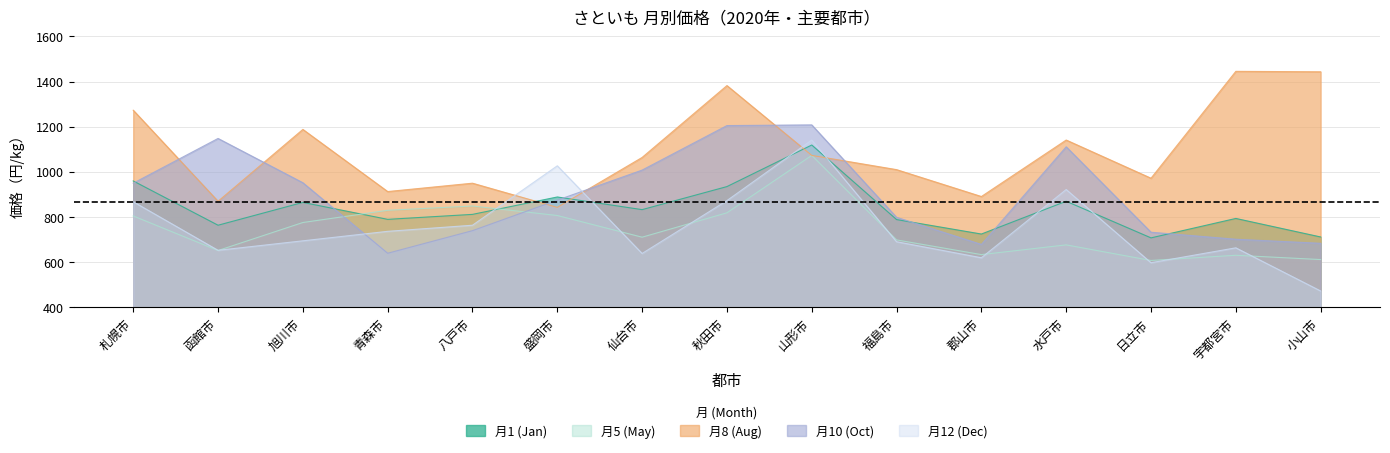

What is the label of the 15th point from the left?

小山市